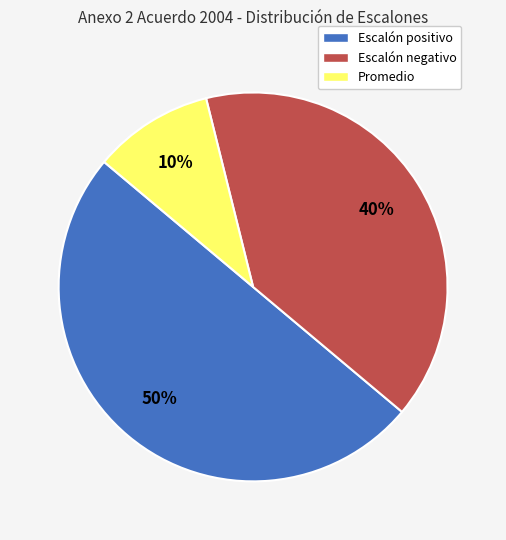

True or false: Promedio accounts for 10% of the total.

True